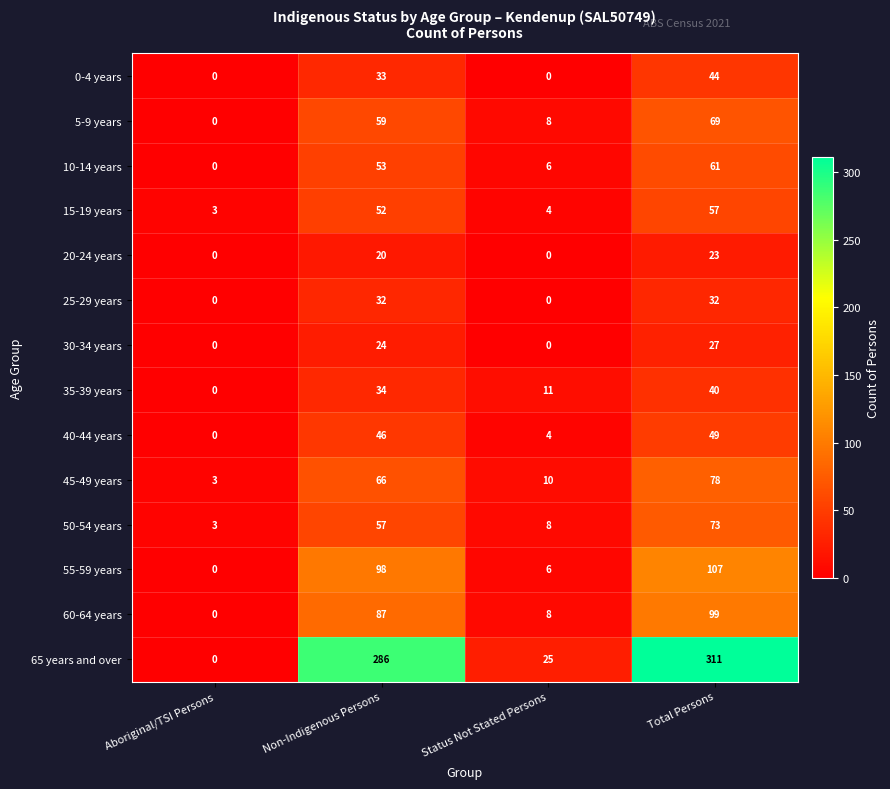

What is the greatest value displayed?

311